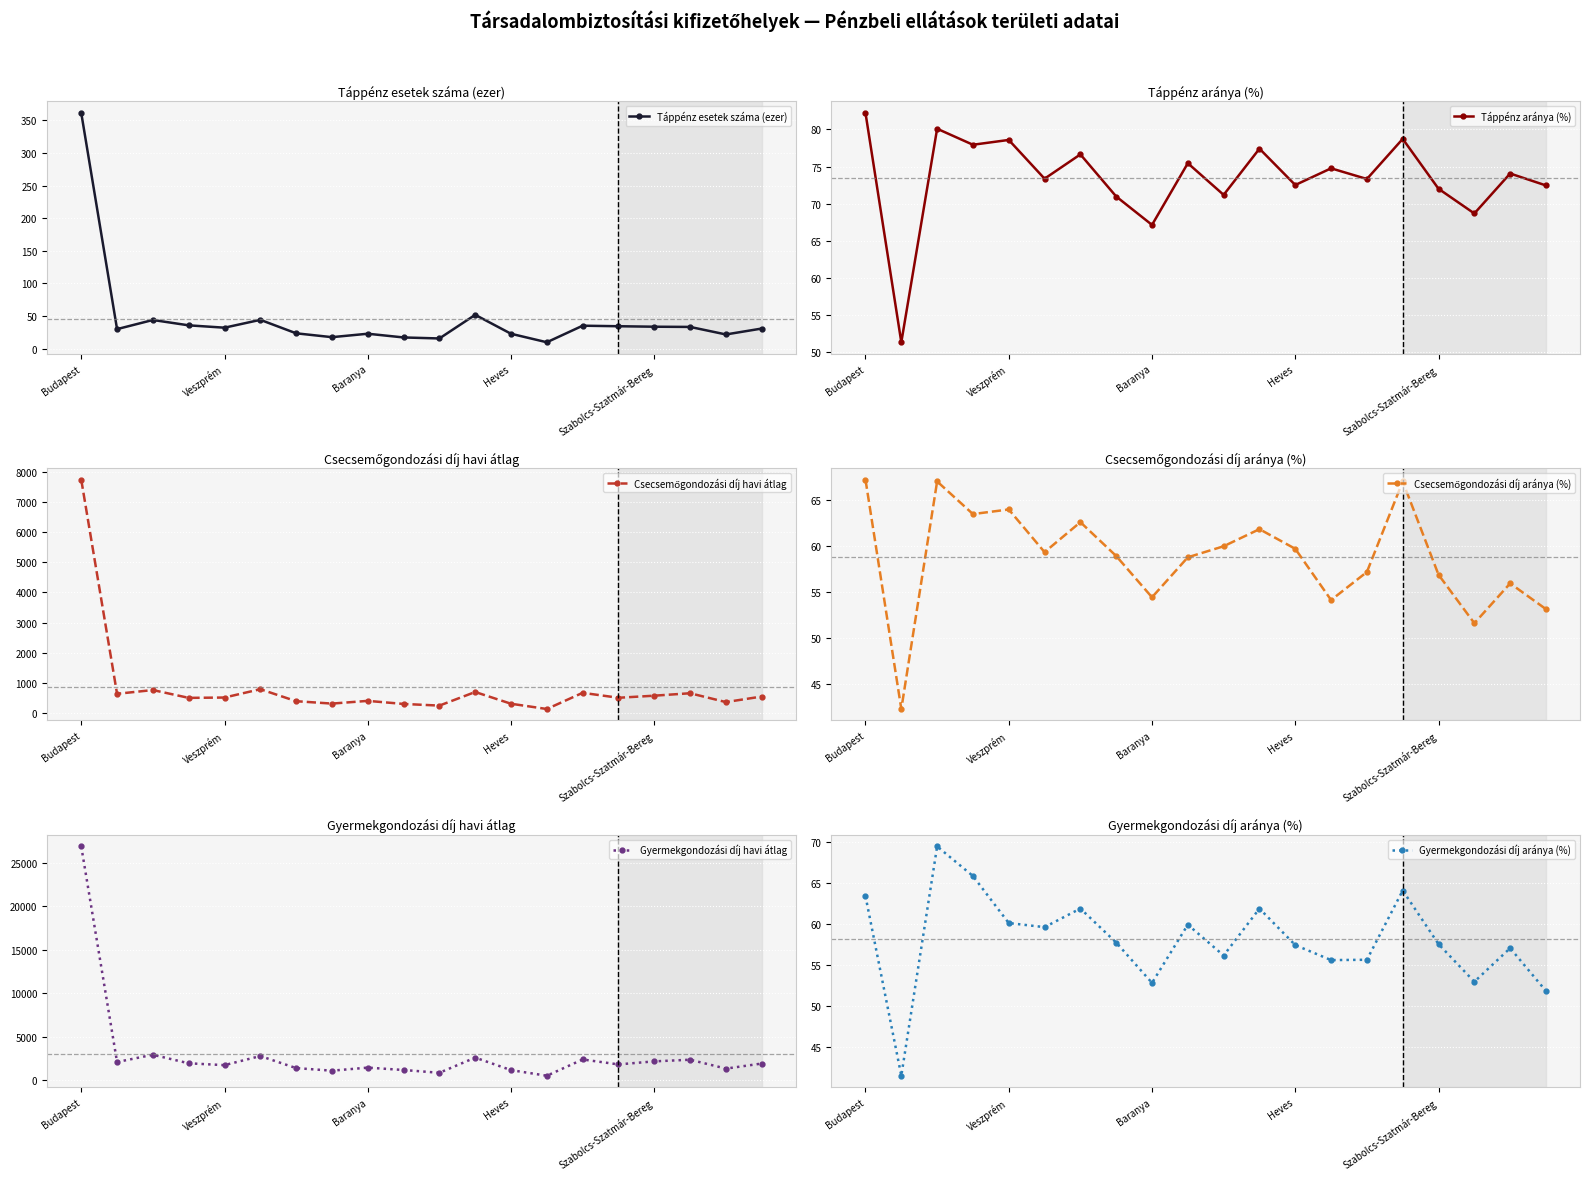

The Táppénz esetek száma (ezer) series shows 235.9 at Budapest. True or false?

False